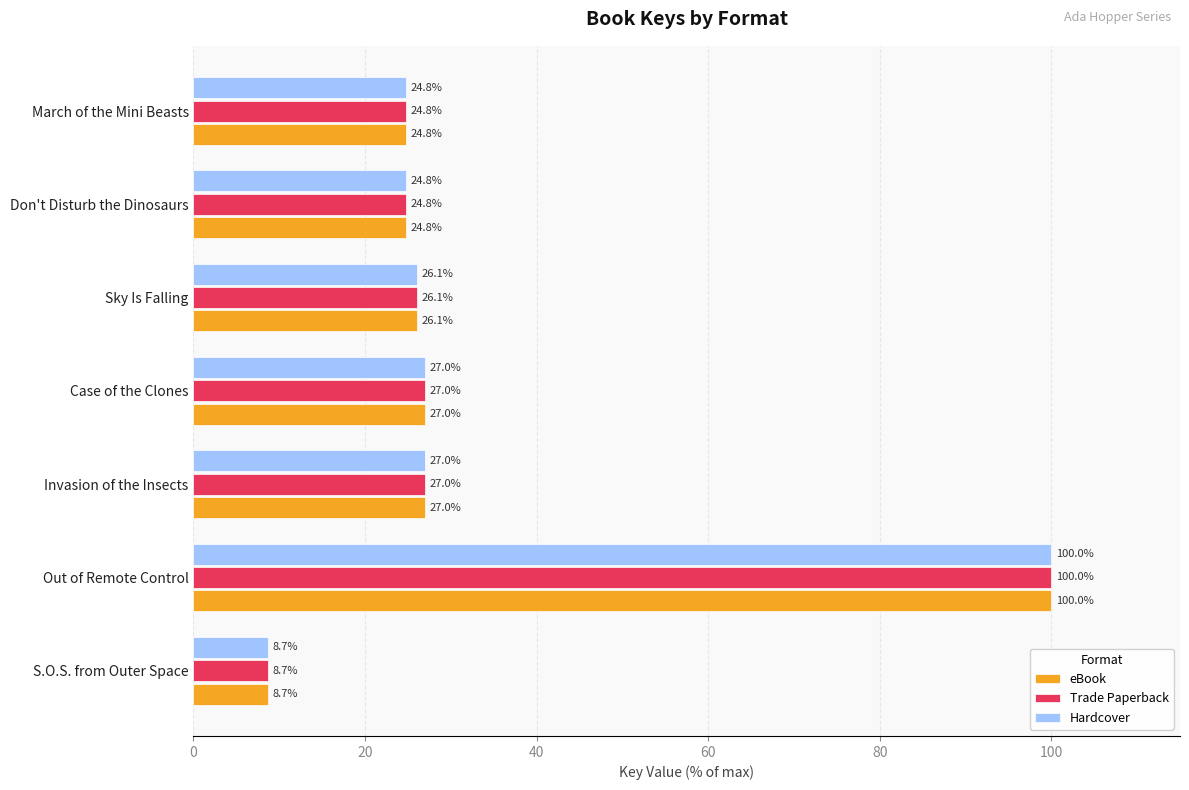

Count the number of categories in the chart.

7